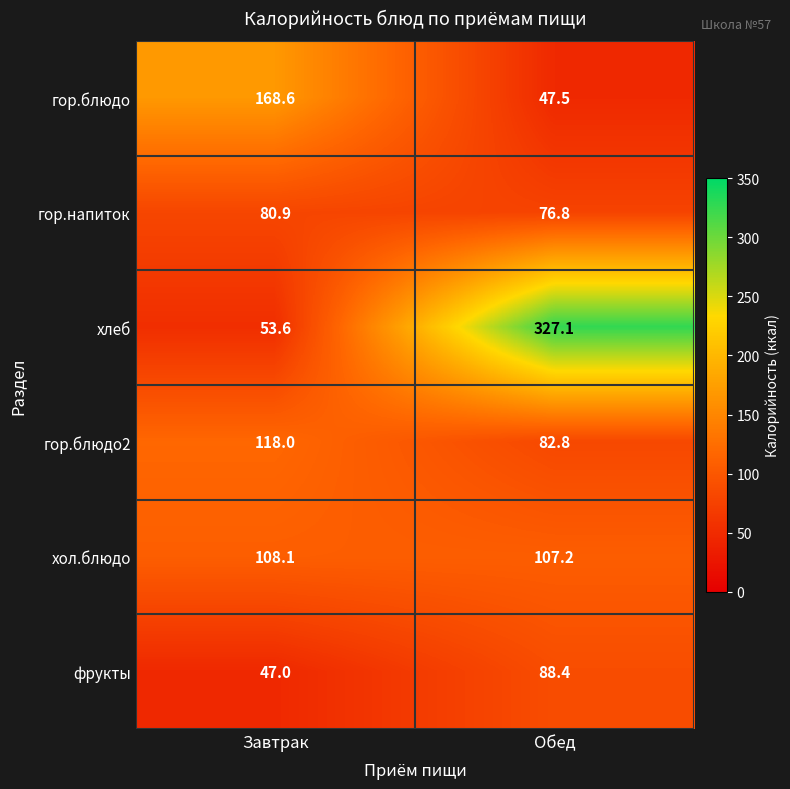

Reading right to left, transcribe all the data shown in this chart.

гор.блюдо: 47.5	168.6
гор.напиток: 76.8	80.9
хлеб: 327.1	53.6
гор.блюдо2: 82.8	118.0
хол.блюдо: 107.2	108.1
фрукты: 88.4	47.0